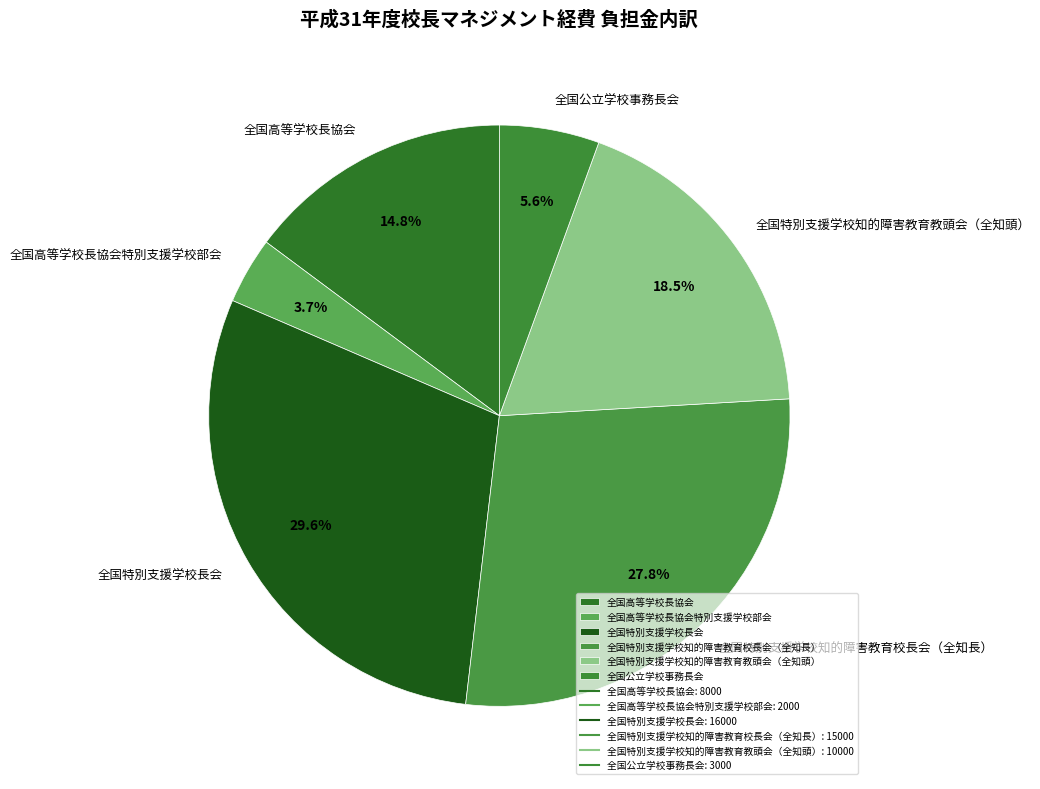

How many segments does this pie chart have?

6